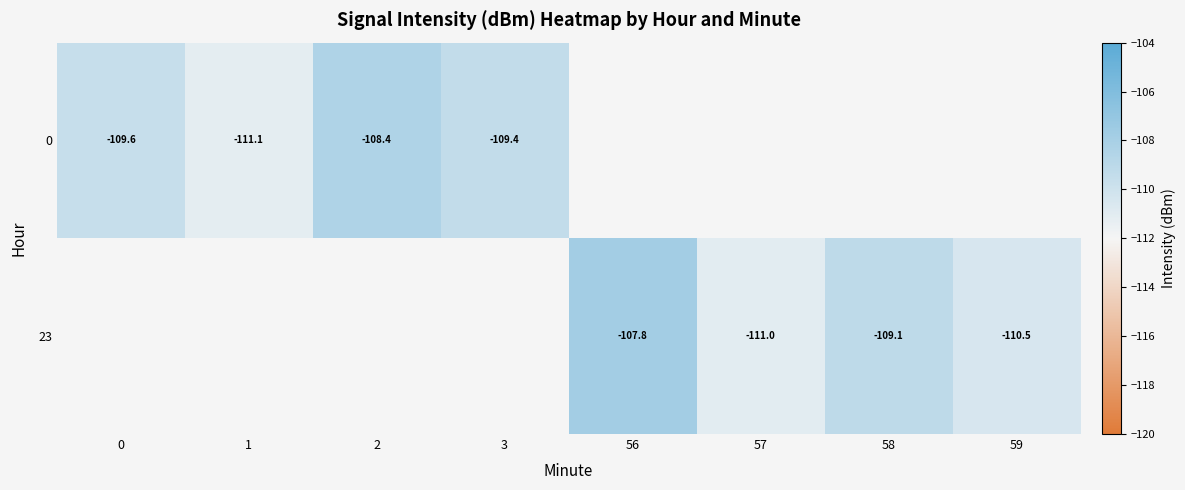

What is the difference between the second highest and minimum values in the 23 series?

1.9